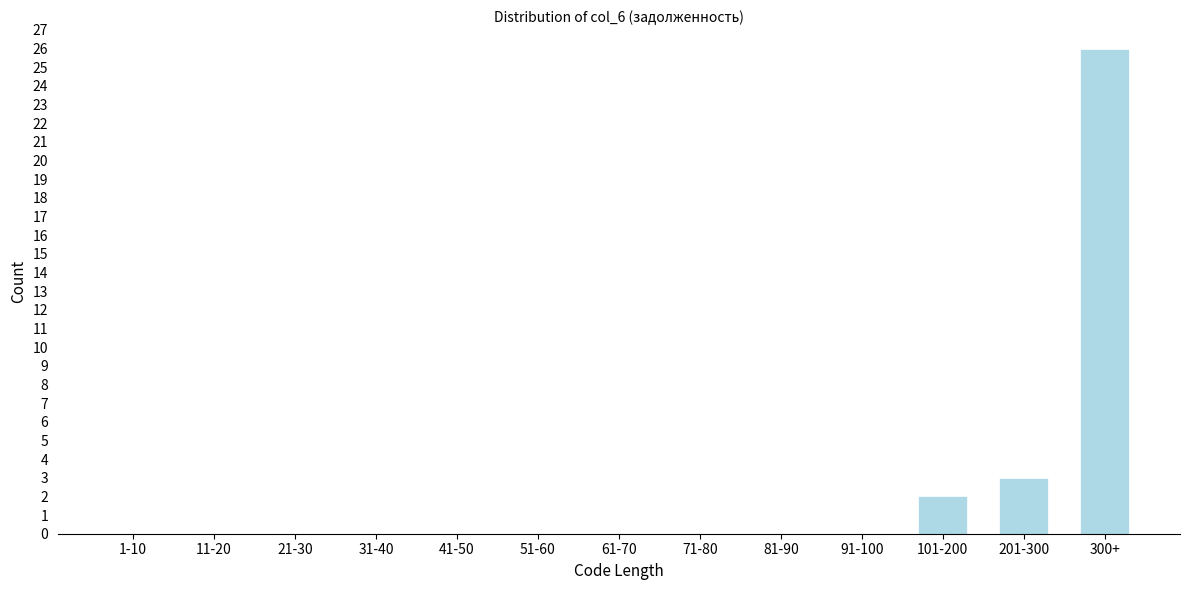

Reading right to left, what are all the values shown in this chart?

300+=26	201-300=3	101-200=2	91-100=0	81-90=0	71-80=0	61-70=0	51-60=0	41-50=0	31-40=0	21-30=0	11-20=0	1-10=0